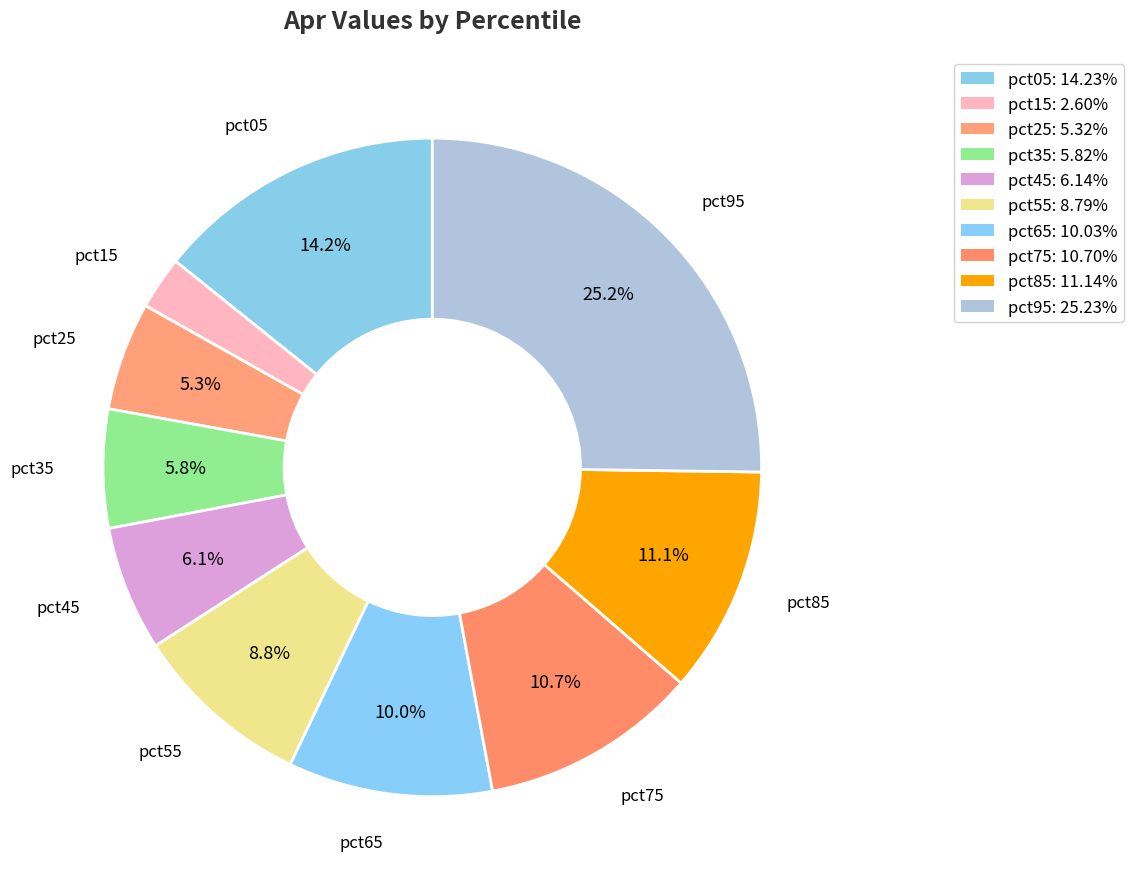

Count the number of slices in the pie.

10